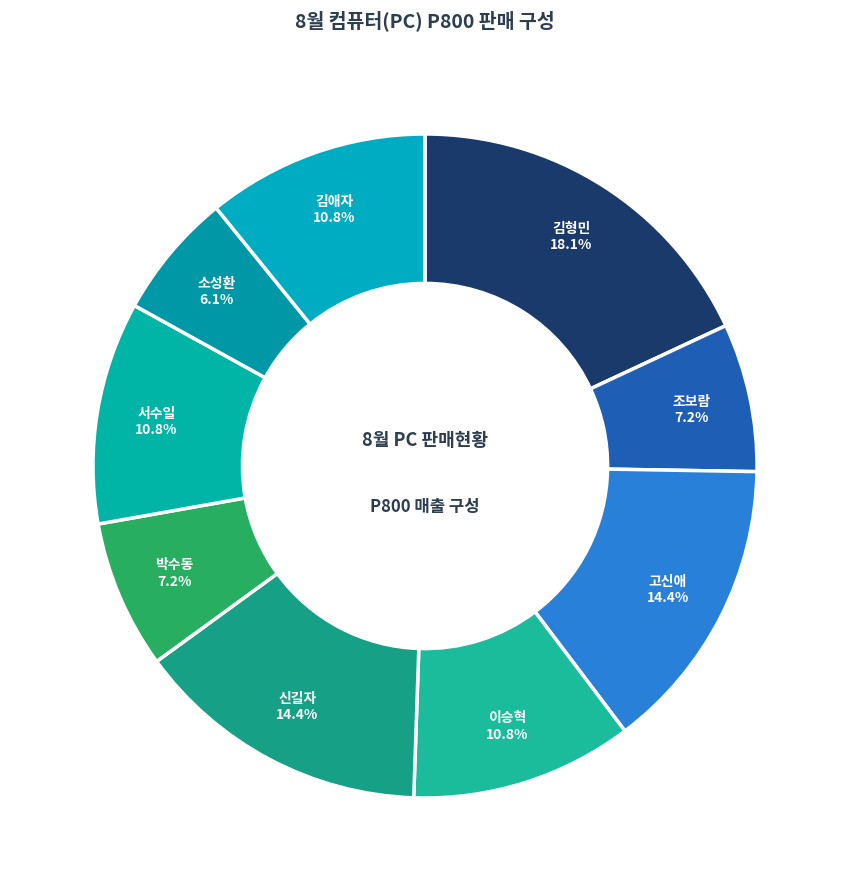

To the nearest percent, what portion does 박수동 represent?

7%